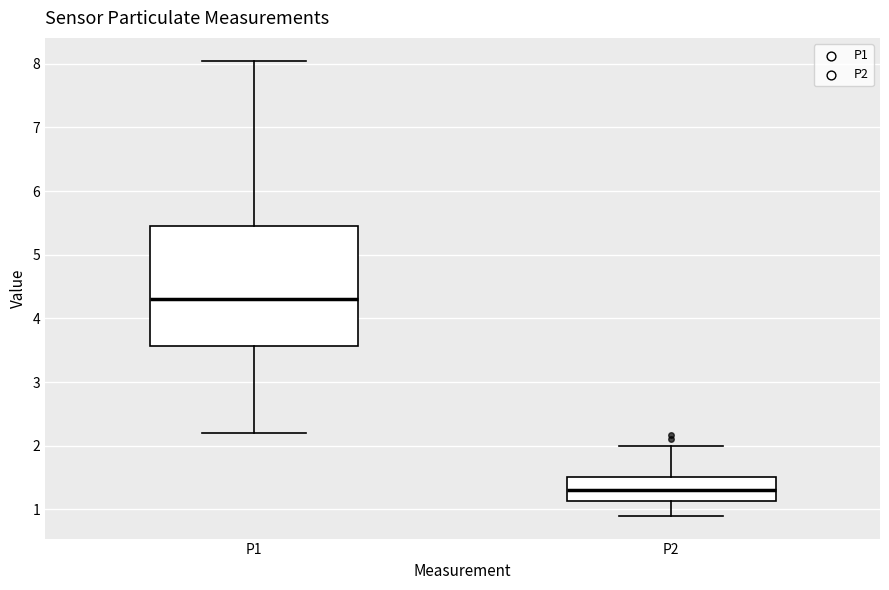

Which box has the lowest median line?

P2